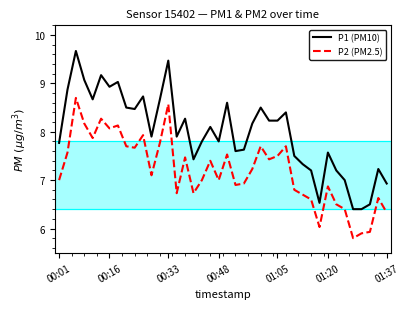

True or false: P2 (PM2.5) and P1 (PM10) cross at least once.

False